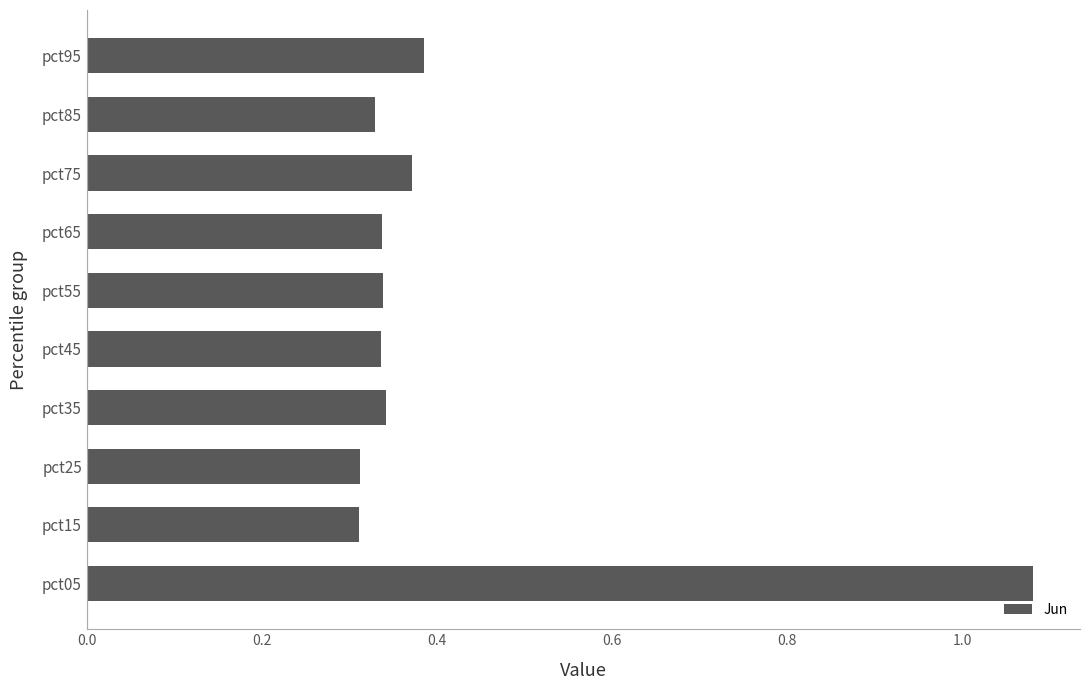

The chart shows a value of 0.3 at pct85. True or false?

True